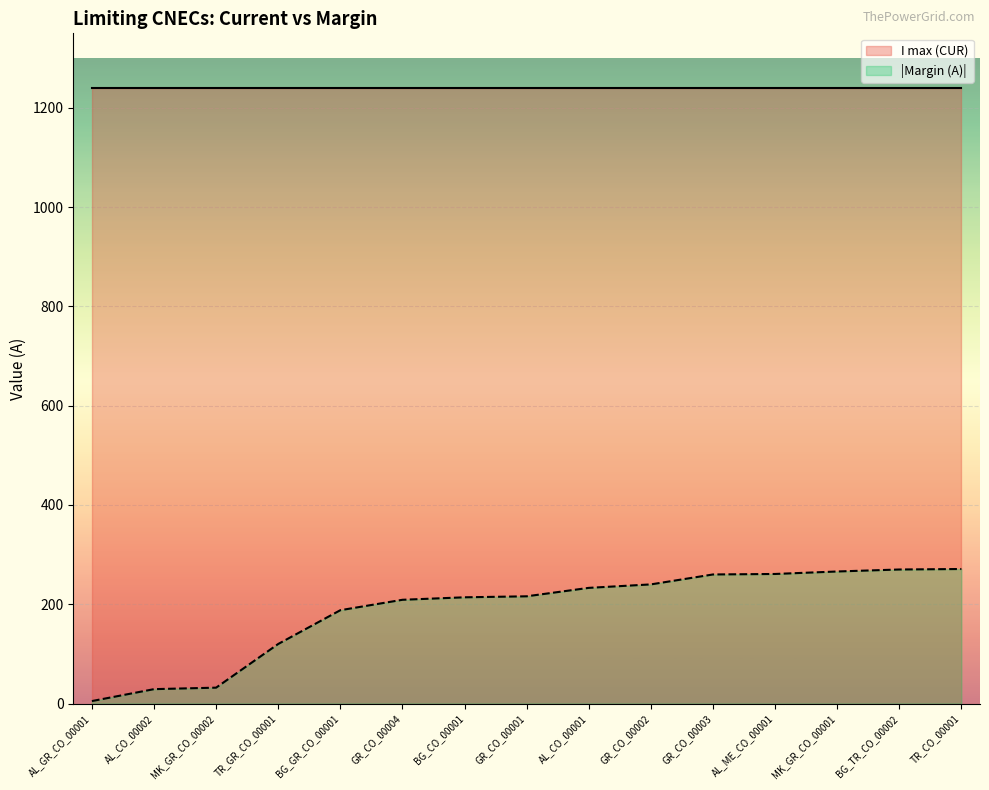

Does the chart display data point markers on the line(s)?

No